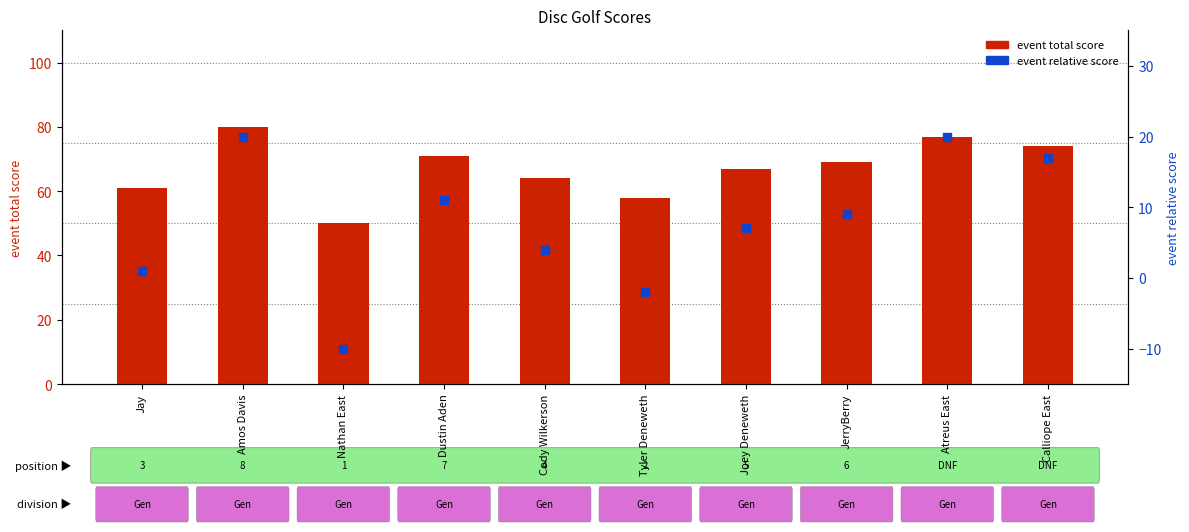

What is the total value across all series at Atreus East?

97